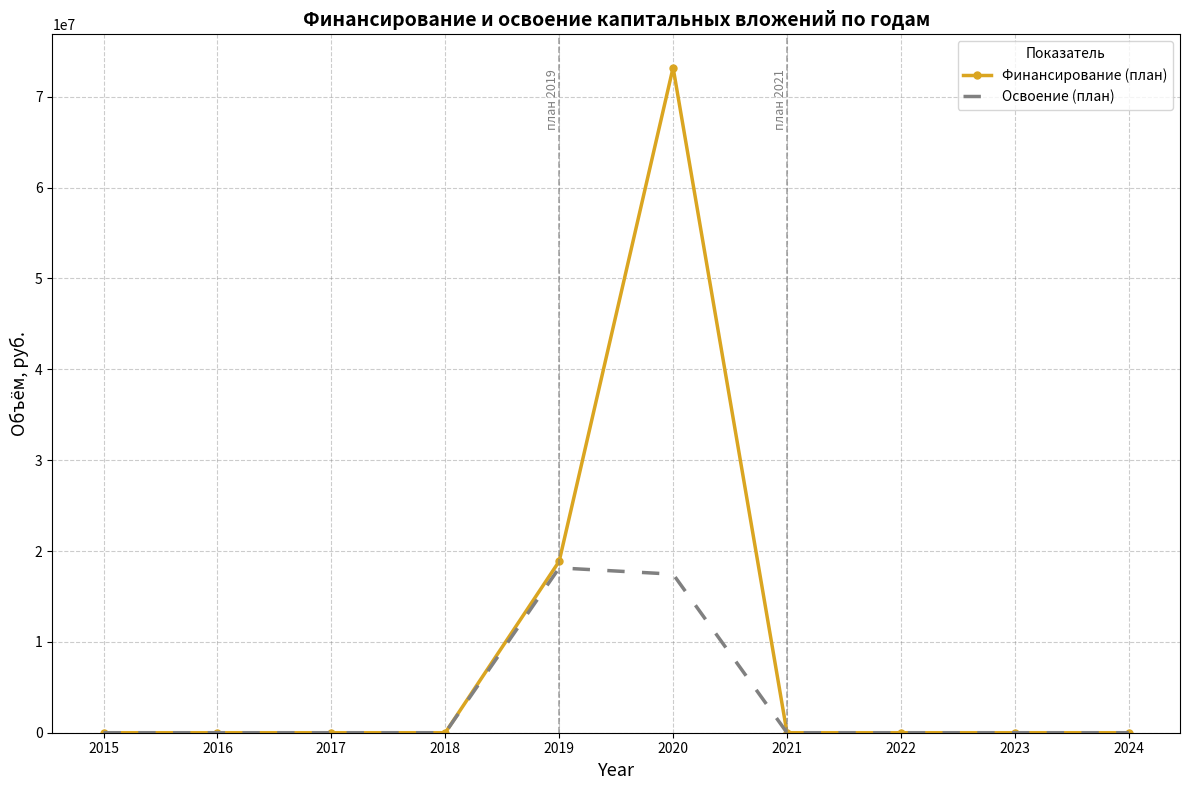

Reading left to right, what are all the values shown in this chart?

Финансирование (план): 2015=0	2016=0	2017=0	2018=0	2019=18872559	2020=73211769	2021=0	2022=0	2023=0	2024=0
Освоение (план): 2015=0	2016=0	2017=0	2018=0	2019=18143611	2020=17451095	2021=0	2022=0	2023=0	2024=0